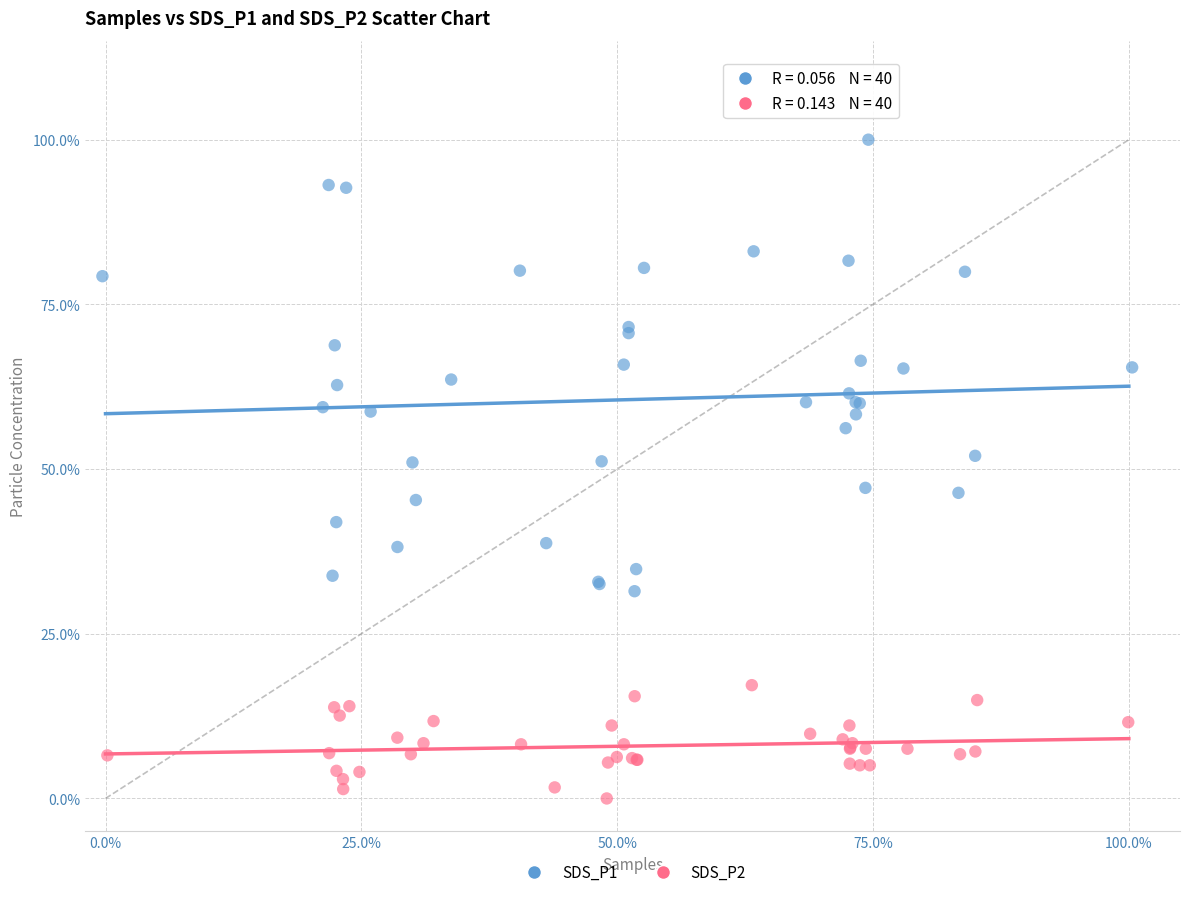

What are all the series names shown in the legend?

SDS_P1, SDS_P2